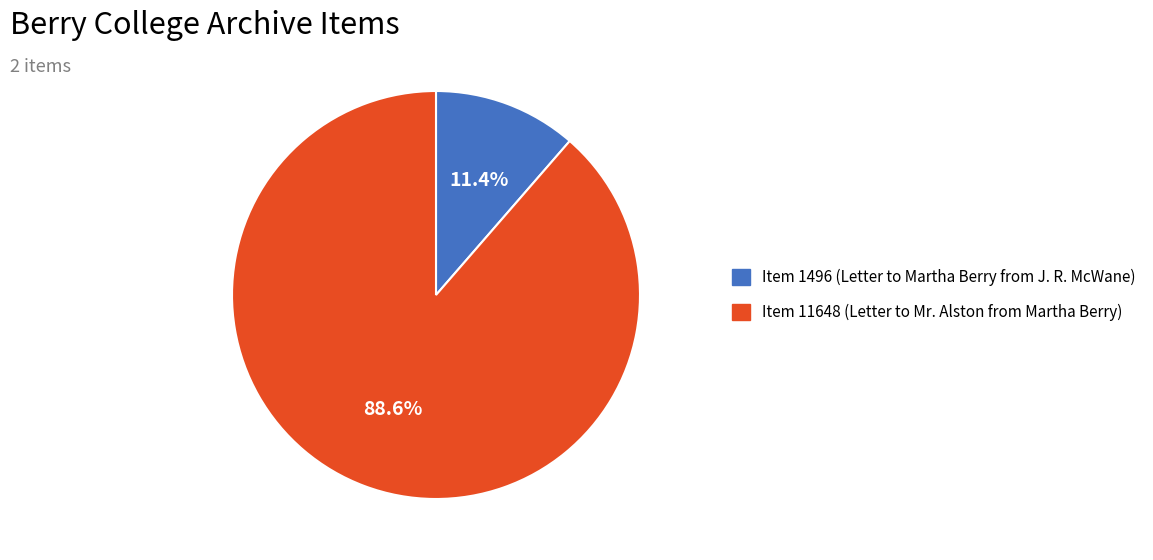

Which category has the biggest portion of the pie?

Item 11648 (Letter to Mr. Alston from Martha Berry)